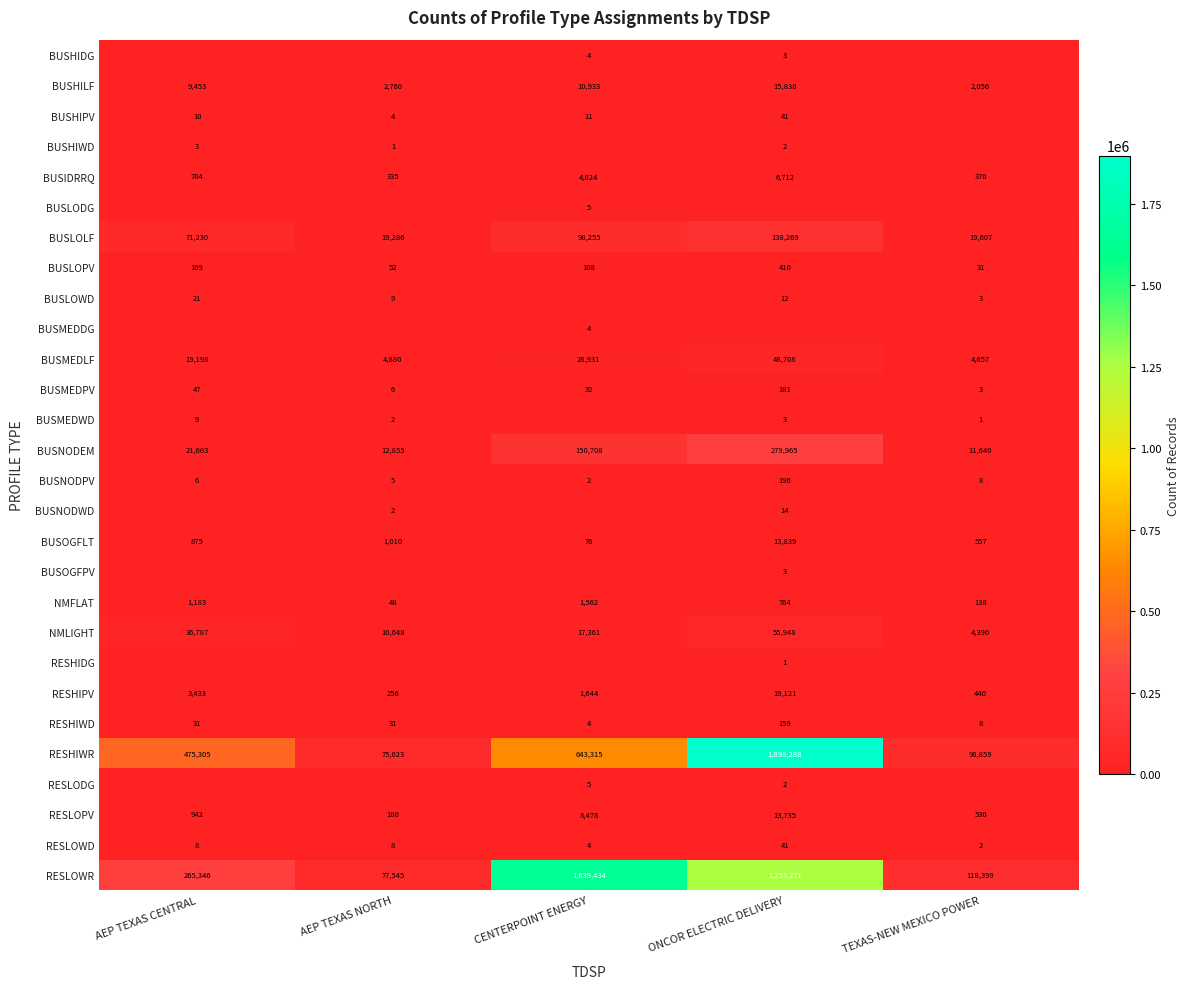

What is the sum of all BUSOGFLT values?

16357